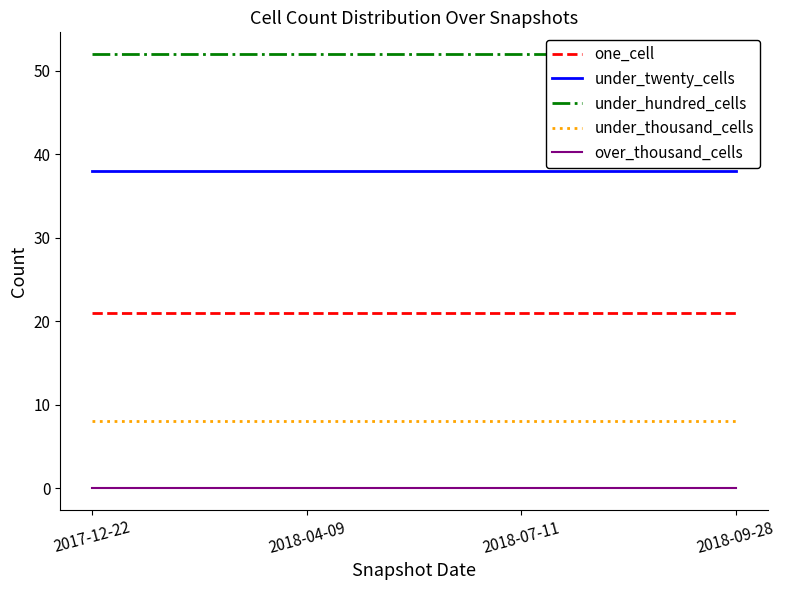

Which has a higher value, 2018-04-09 or 2018-09-28?

2018-04-09